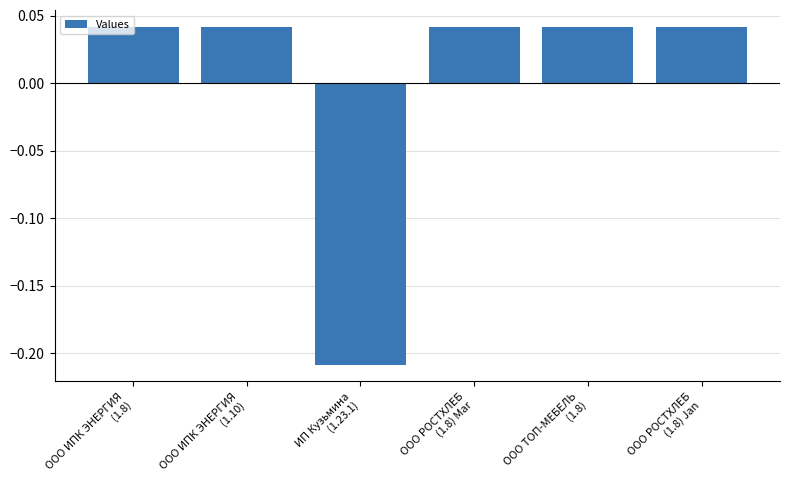

What is the label of the 6th bar from the left?

ООО РОСТХЛЕБ
(1.8) Jan